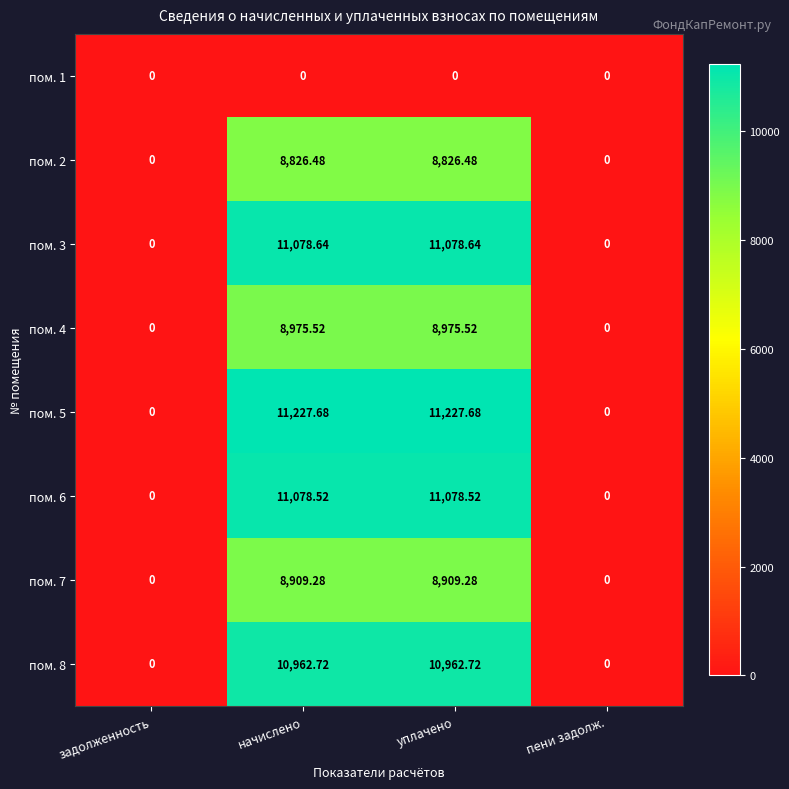

Where does the пом. 5 series first go above 11227?

начислено